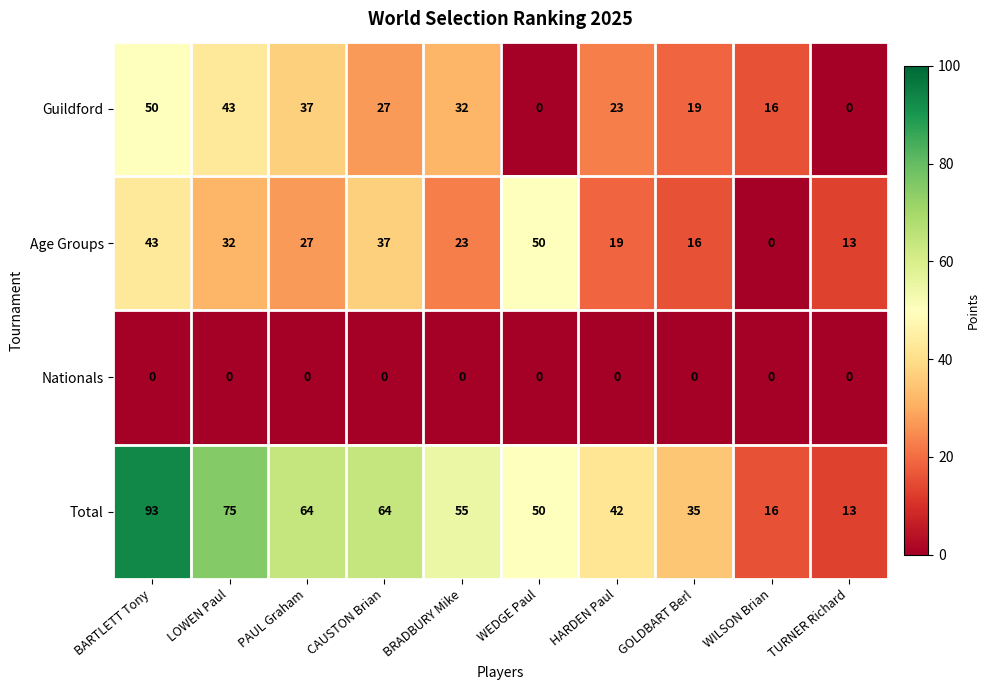

True or false: Age Groups has a value of 23 at BRADBURY Mike.

True